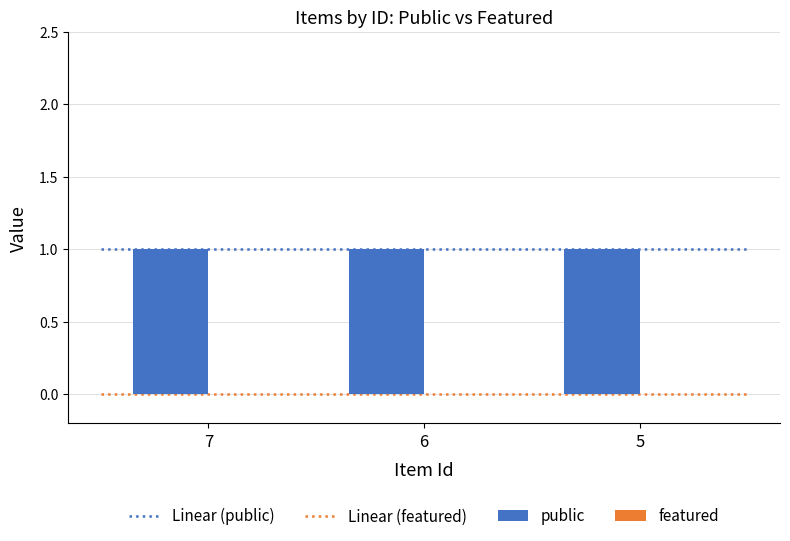

How many groups of bars are there?

3